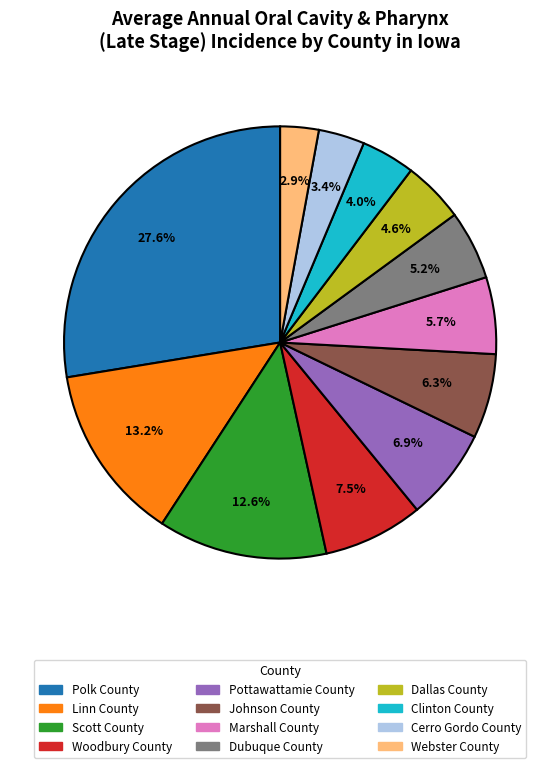

To the nearest percent, what is the difference between the Johnson County and Webster County slice percentages?

3%